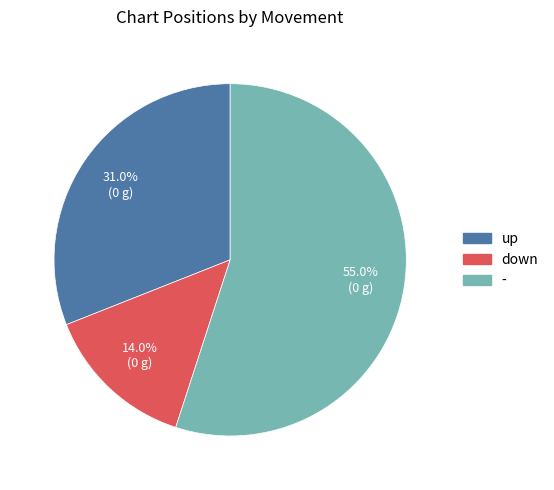

Is it true that up is 31% of the pie?

True